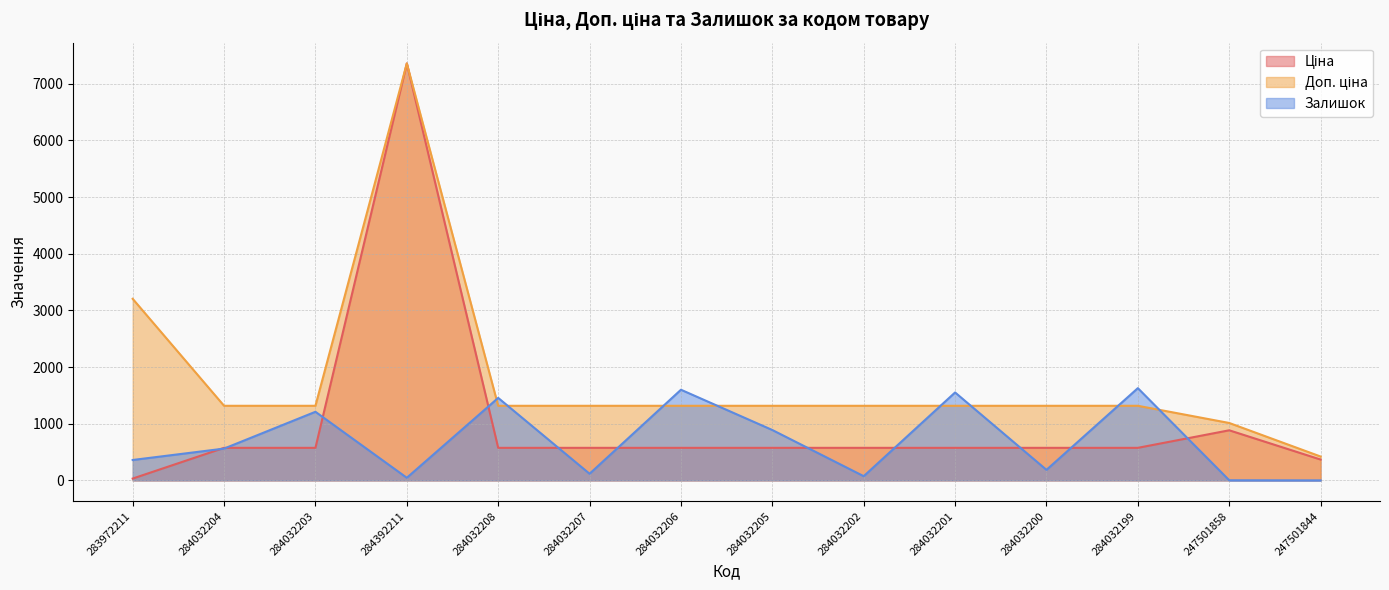

Which series has the largest range (max minus min)?

Ціна